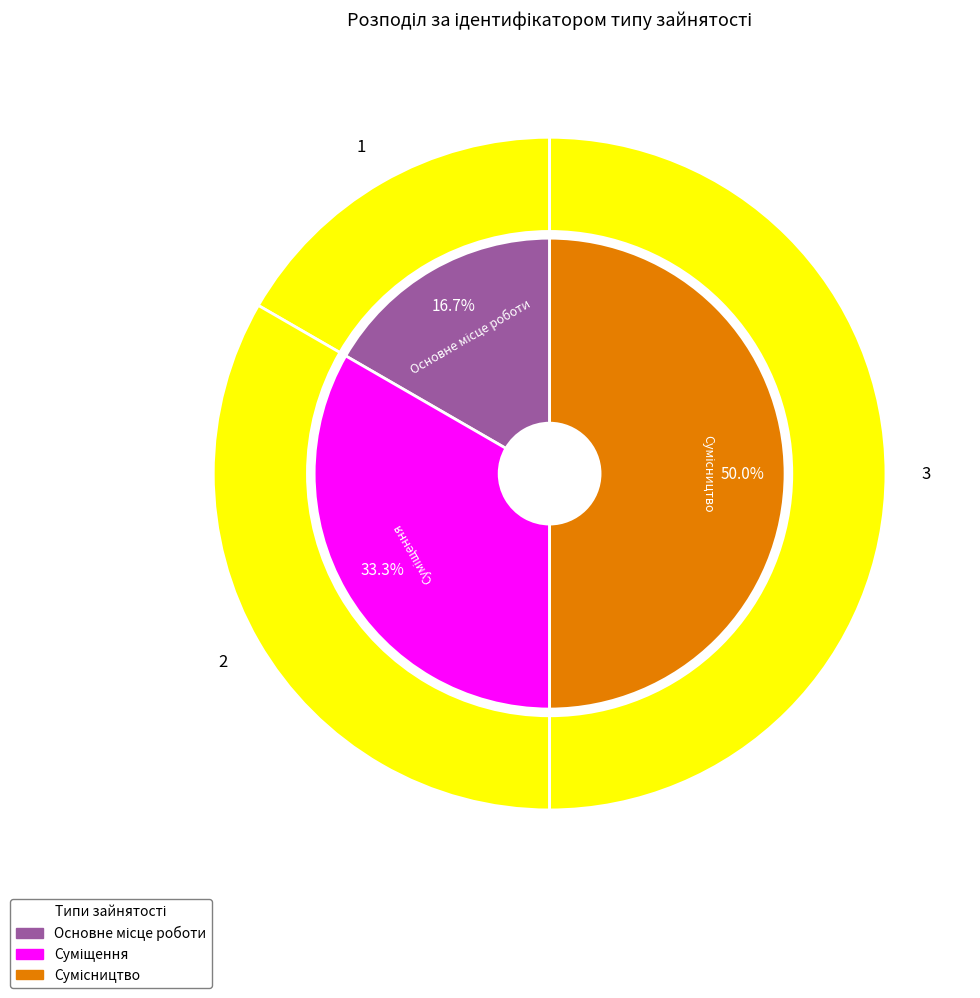

Which category has the smallest portion of the pie?

Основне місце роботи